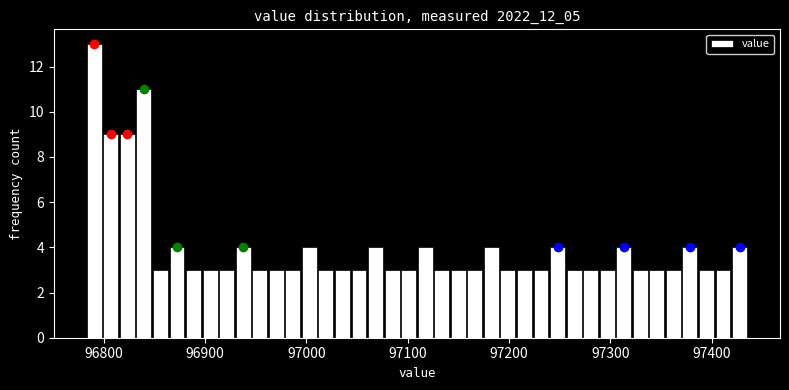

Around what value on the x-axis is the tallest bar? Give the approximate position of its centre, as read against the axis.

96790